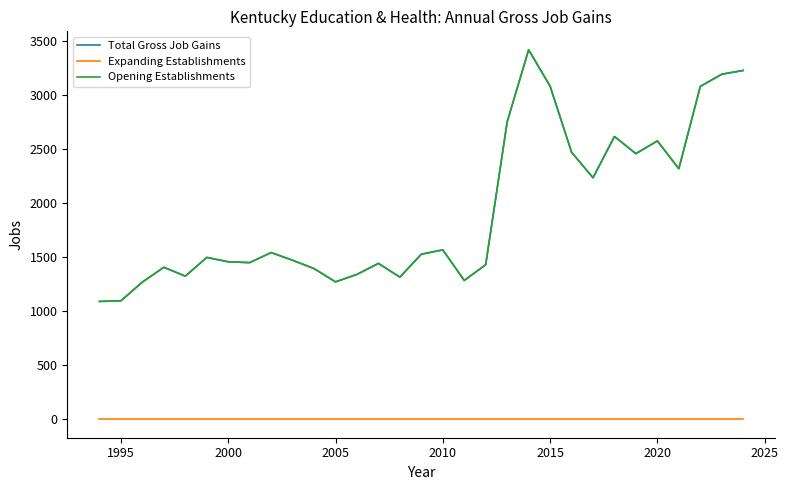

True or false: Expanding Establishments has more than 2 points higher than both neighbors.

False